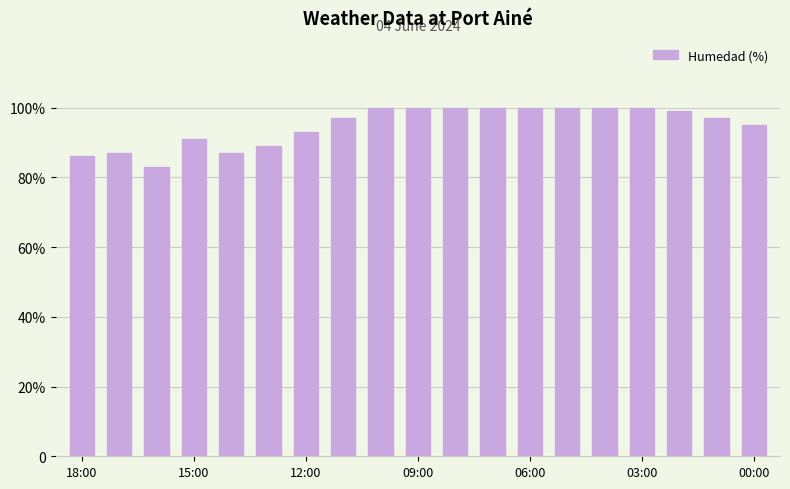

Does the chart contain any negative values?

No